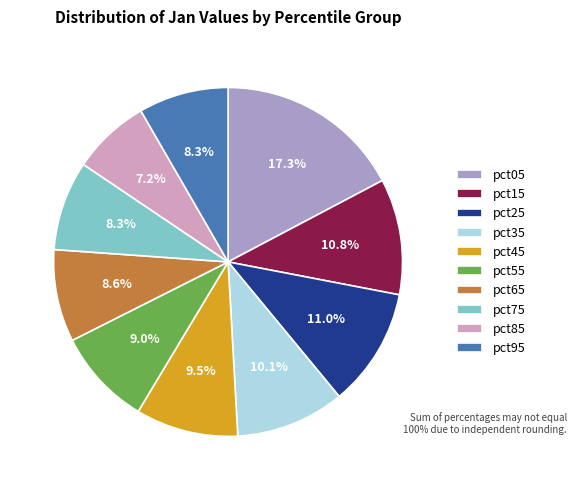

What portion of the pie excludes pct95?

91.7%